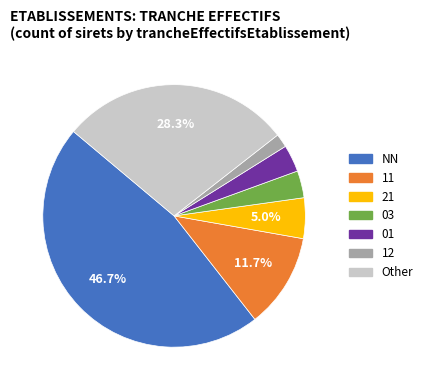

Approximately how many times larger is the value at 12 compared to 03?

0.5